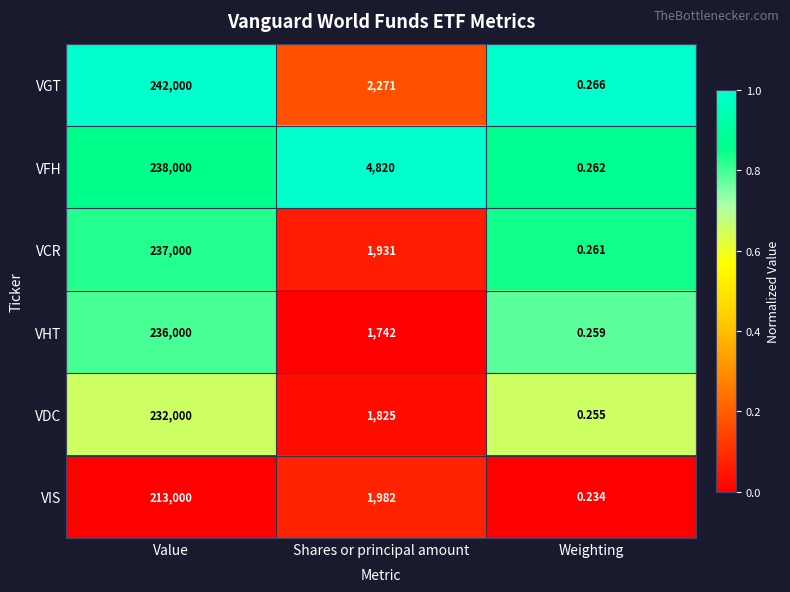

Rank the series by their maximum value, from highest to lowest.

VGT, VFH, VCR, VHT, VDC, VIS